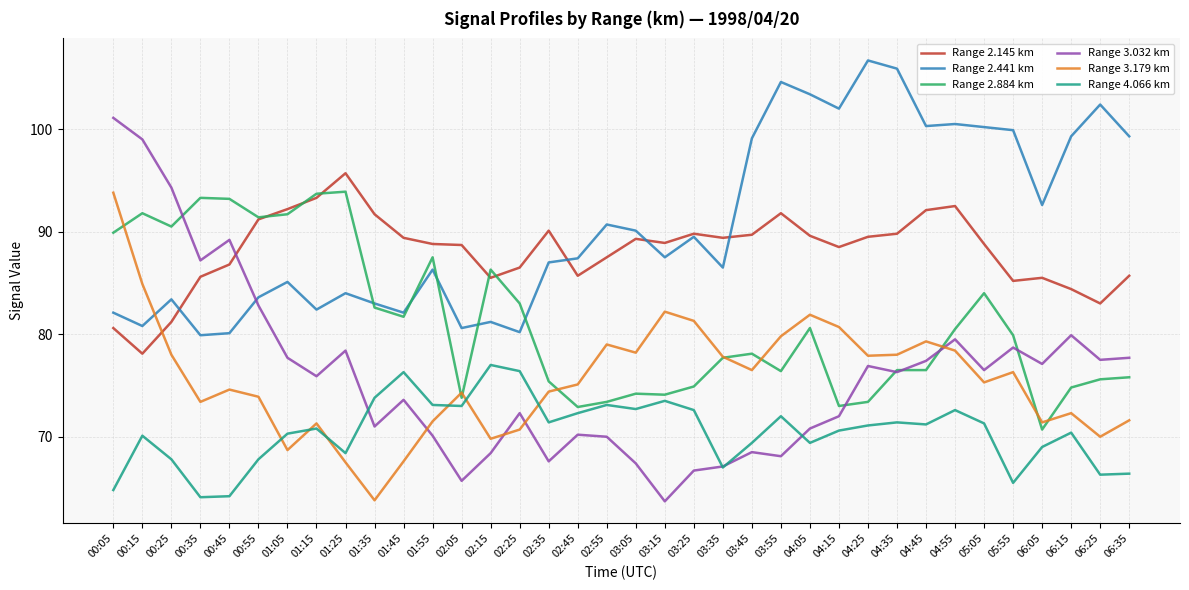

Which series has the largest total across all categories?

Range 2.441 km